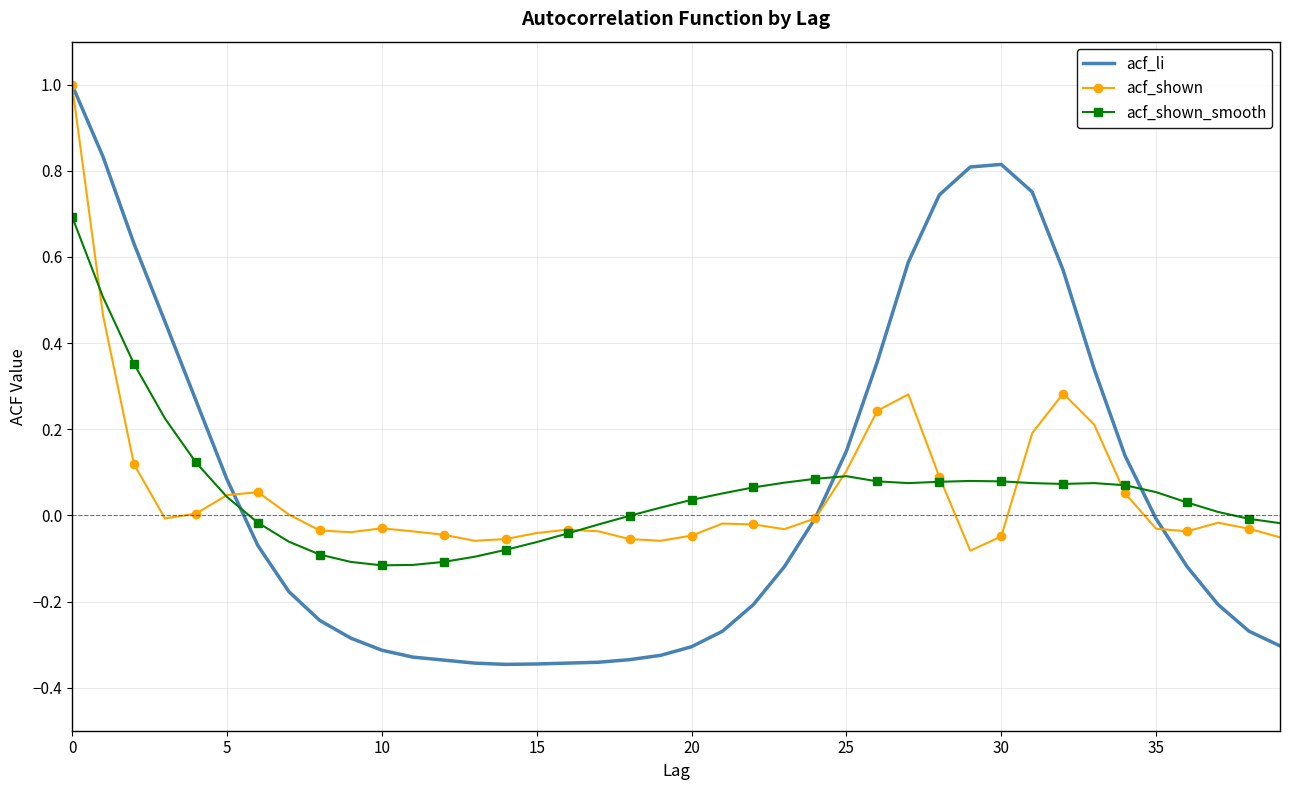

What is the difference between the maximum and minimum values in the acf_shown series?

1.1